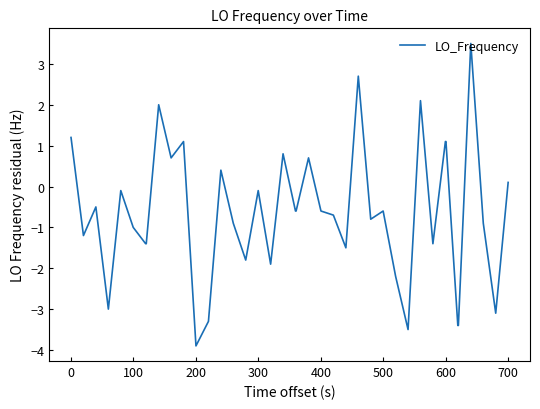

What is the difference between the maximum and minimum values?

7.4